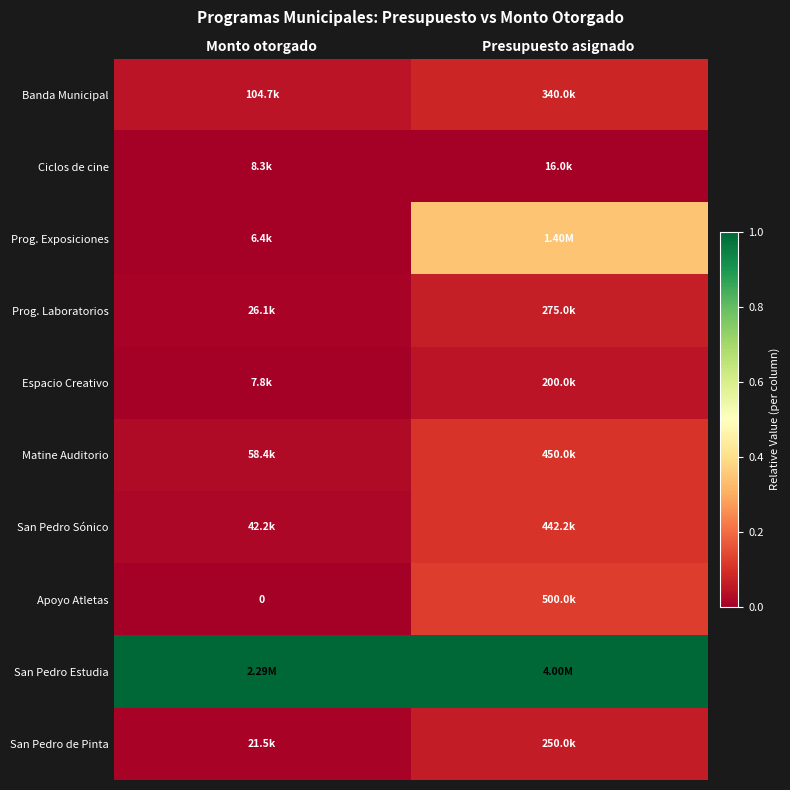

Count the number of categories in the chart.

2